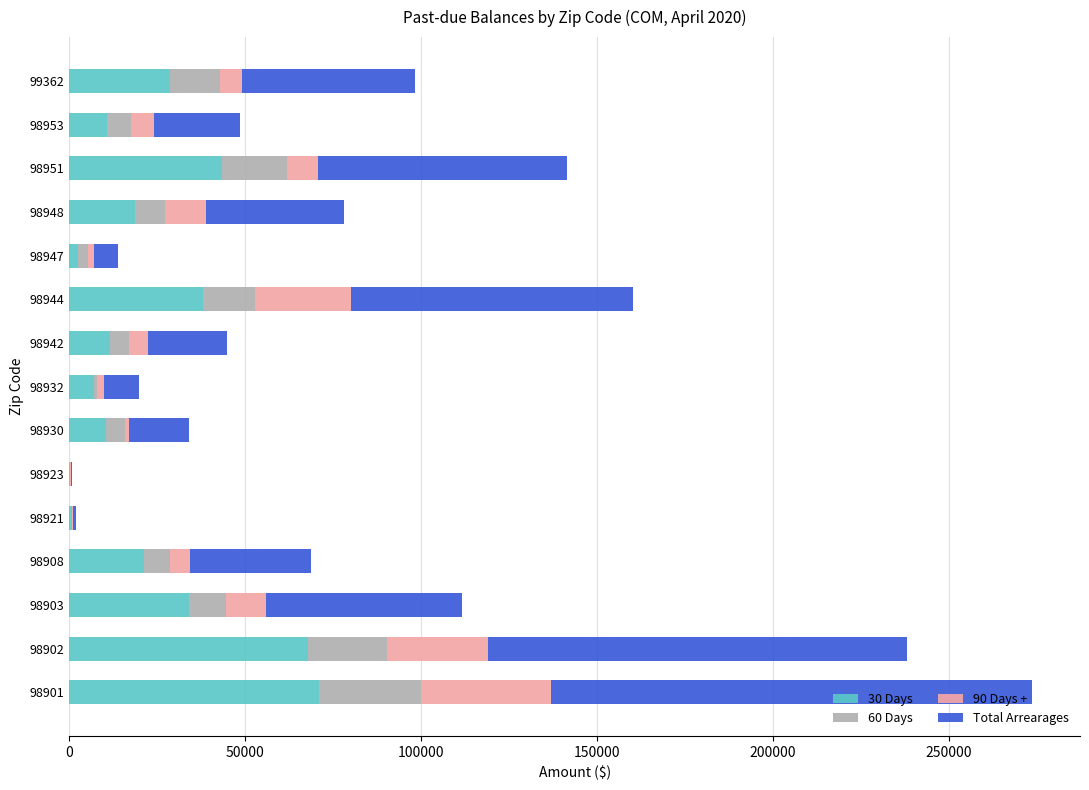

At which category is the sum across all series the highest?

98901